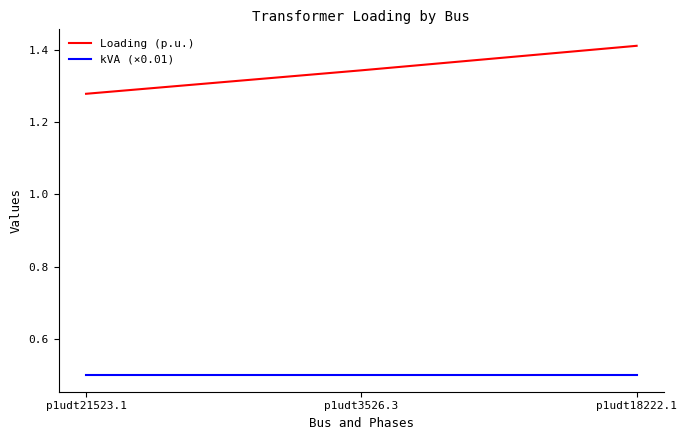

Rank the series by their average value, from highest to lowest.

Loading (p.u.), kVA (×0.01)